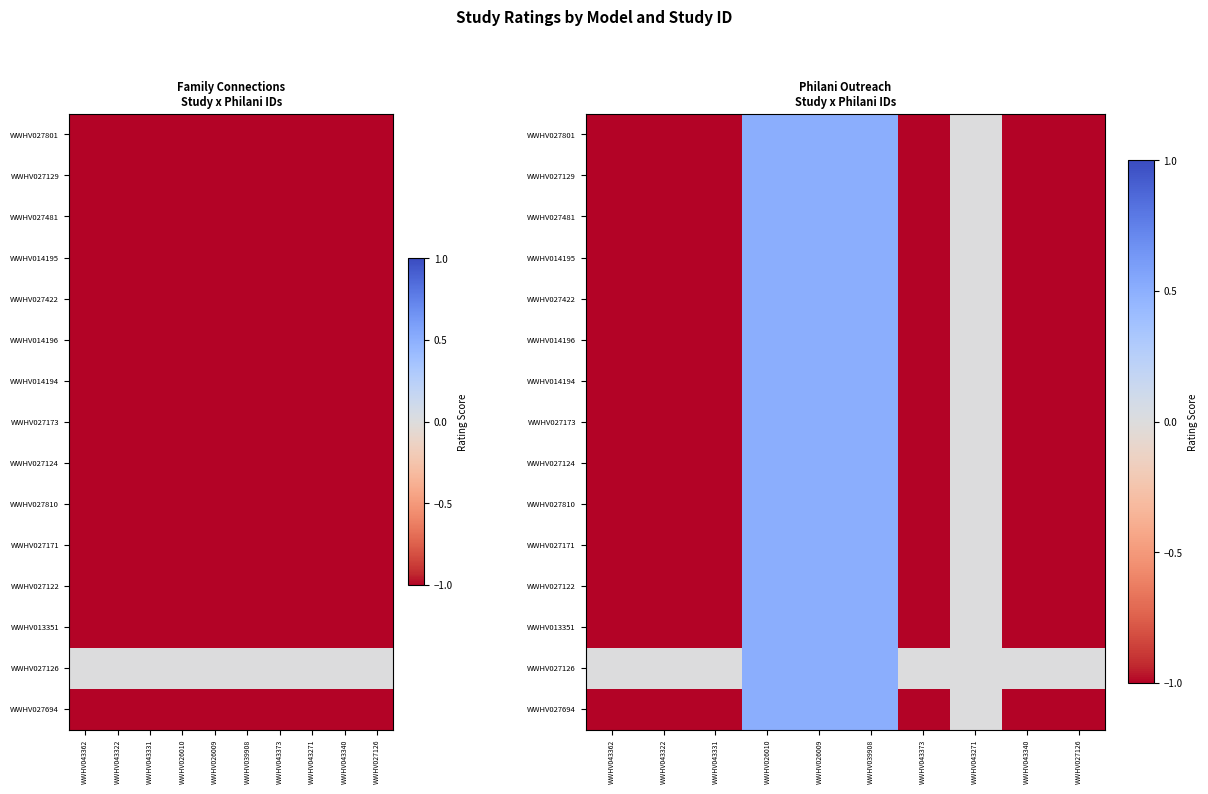

At which category is the sum across all series the highest?

WWHV026010